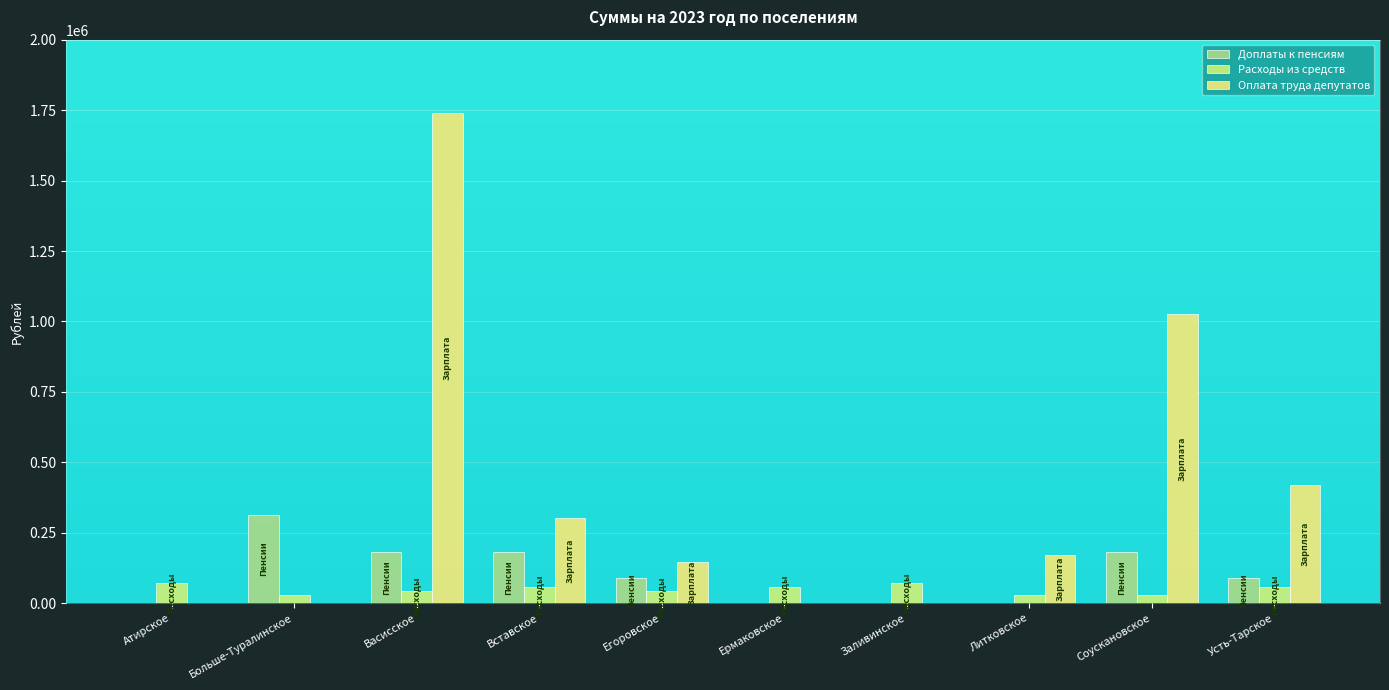

What is the greatest value displayed?

1739813.8